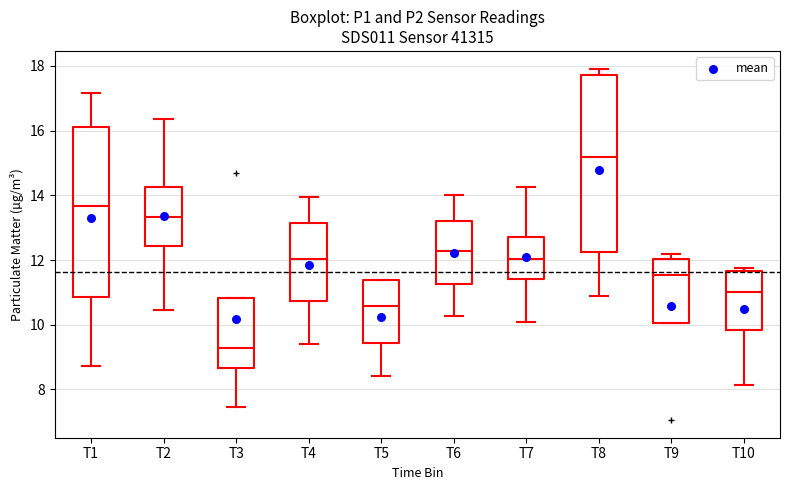

Reading left to right, read every box against the y-axis: the position of its median line, the range the box covers, and the ends of its whiskers. The values are not printed on the chart, so give them approximately, as read against the axis.

T1: median 13.6, box 10.8 to 16.2, whiskers 8.8 to 17.2
T2: median 13.4, box 12.4 to 14.2, whiskers 10.4 to 16.4
T3: median 9.2, box 8.6 to 10.8, whiskers 7.4 to 10.8
T4: median 12.0, box 10.8 to 13.2, whiskers 9.4 to 14.0
T5: median 10.6, box 9.4 to 11.4, whiskers 8.4 to 11.4
T6: median 12.2, box 11.2 to 13.2, whiskers 10.2 to 14.0
T7: median 12.0, box 11.4 to 12.8, whiskers 10.0 to 14.2
T8: median 15.2, box 12.2 to 17.8, whiskers 10.8 to 18.0
T9: median 11.6, box 10.0 to 12.0, whiskers 10.0 to 12.2
T10: median 11.0, box 9.8 to 11.6, whiskers 8.2 to 11.8